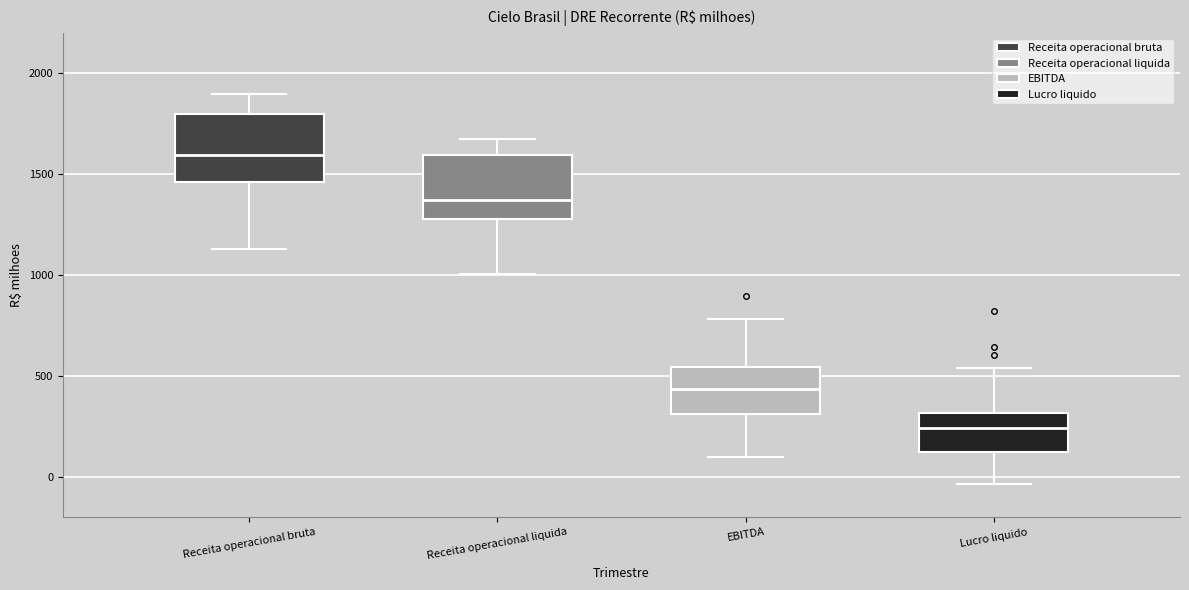

Where does the median line of the box for Lucro liquido sit on the y-axis? The values are not printed on the chart, so give them approximately, as read against the axis.

250